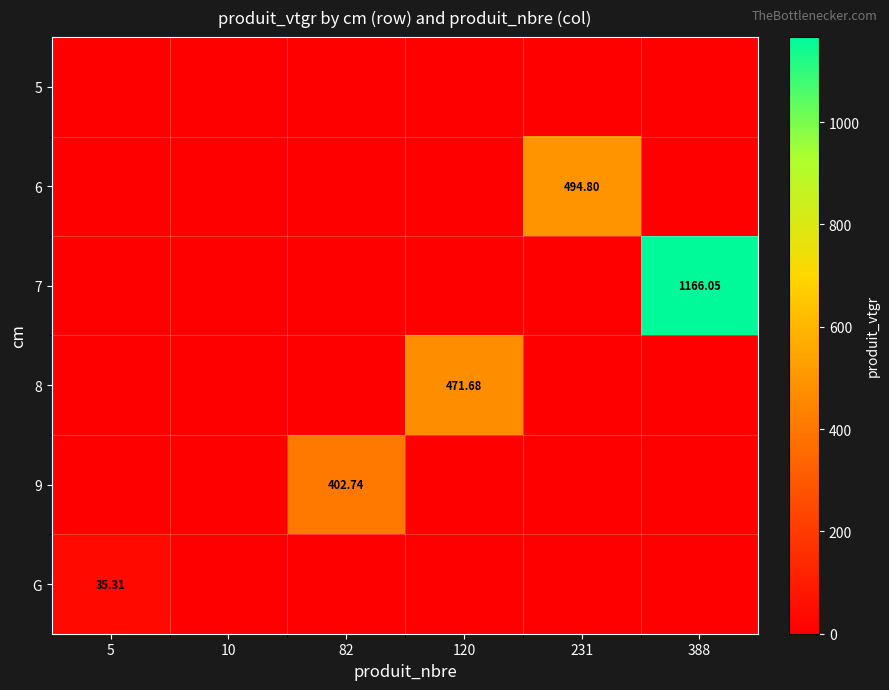

Where is 6 nearest to the value 247?

5